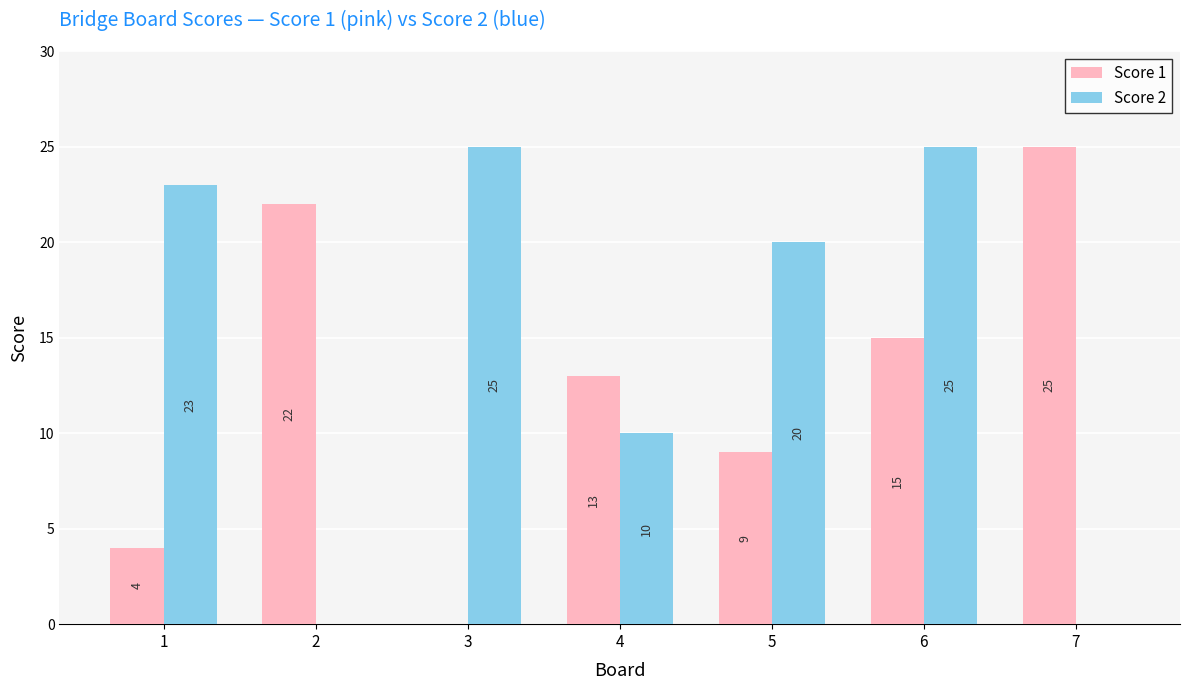

Reading left to right, transcribe all the data shown in this chart.

Score 1: 1=4	2=22	3=0	4=13	5=9	6=15	7=25
Score 2: 1=23	2=0	3=25	4=10	5=20	6=25	7=0